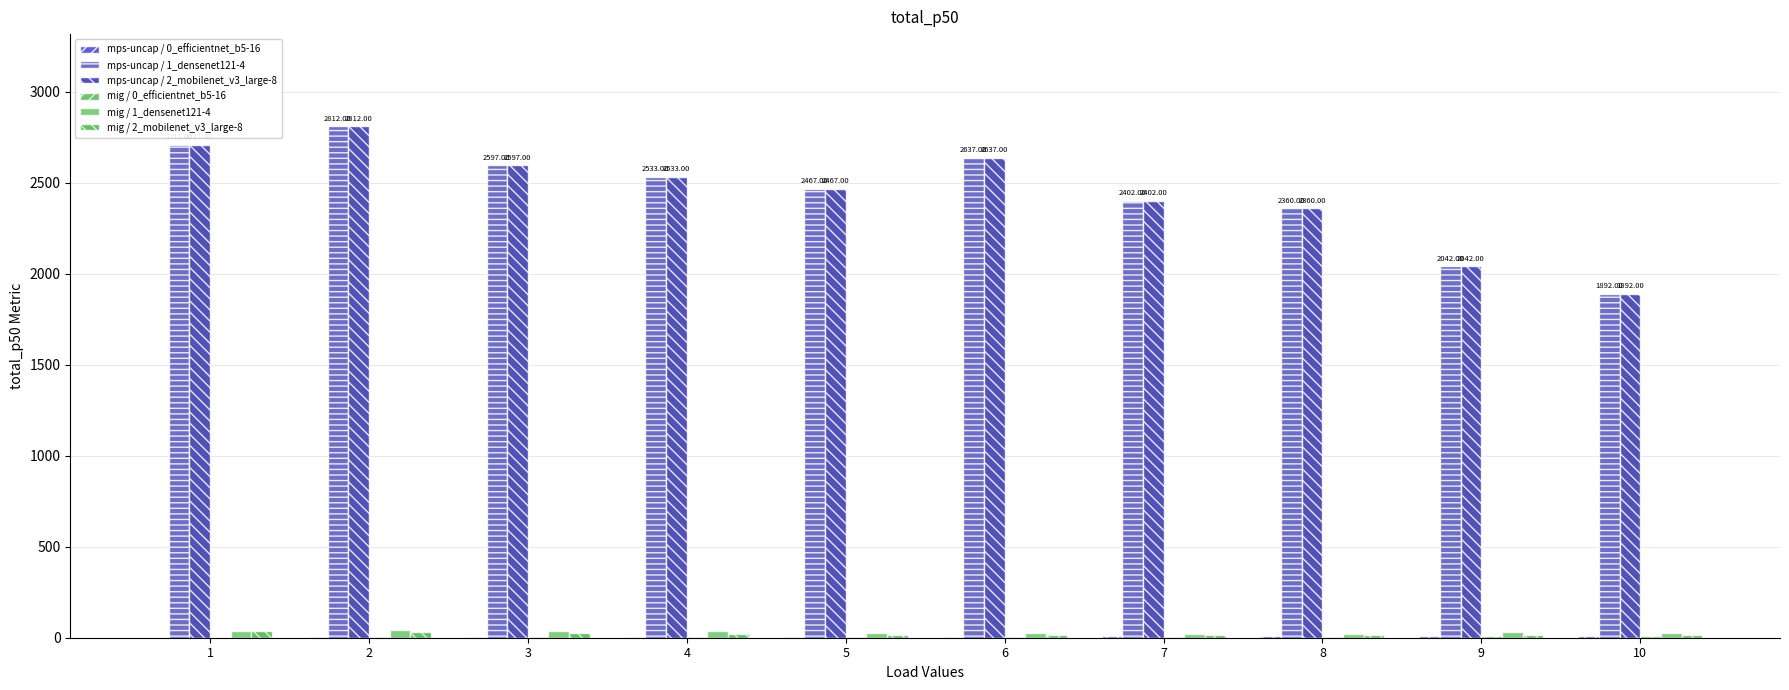

True or false: mps-uncap / 2_mobilenet_v3_large-8 has a value of 2533 at 4.

True